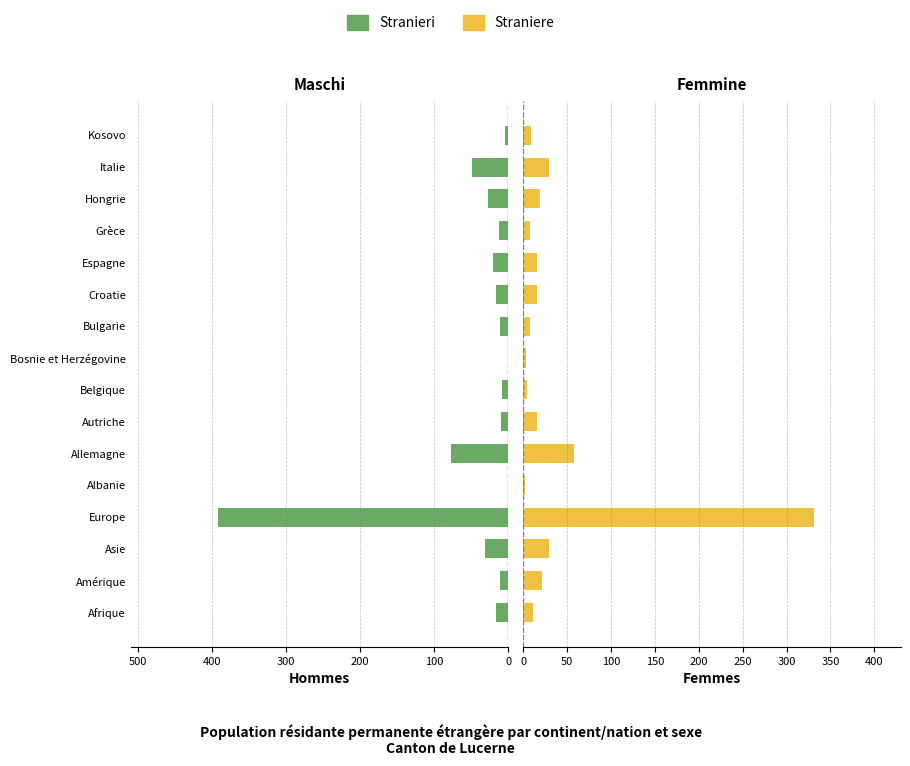

Does the chart contain stacked bars?

No